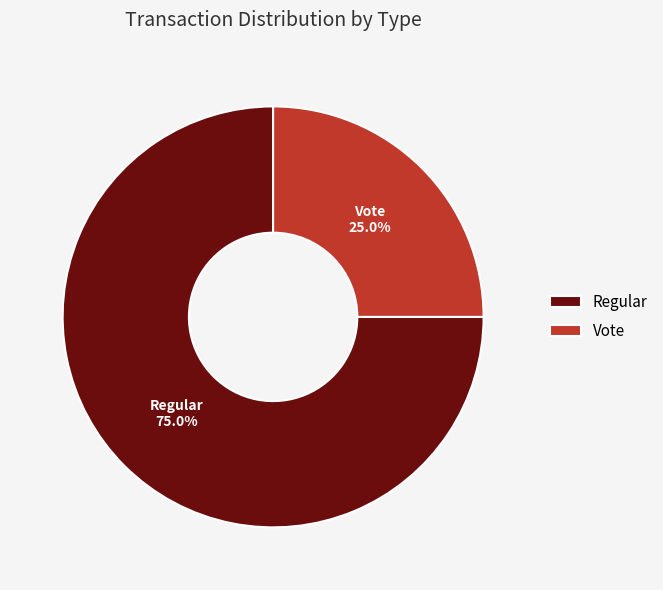

To the nearest percent, what portion does Regular represent?

75%